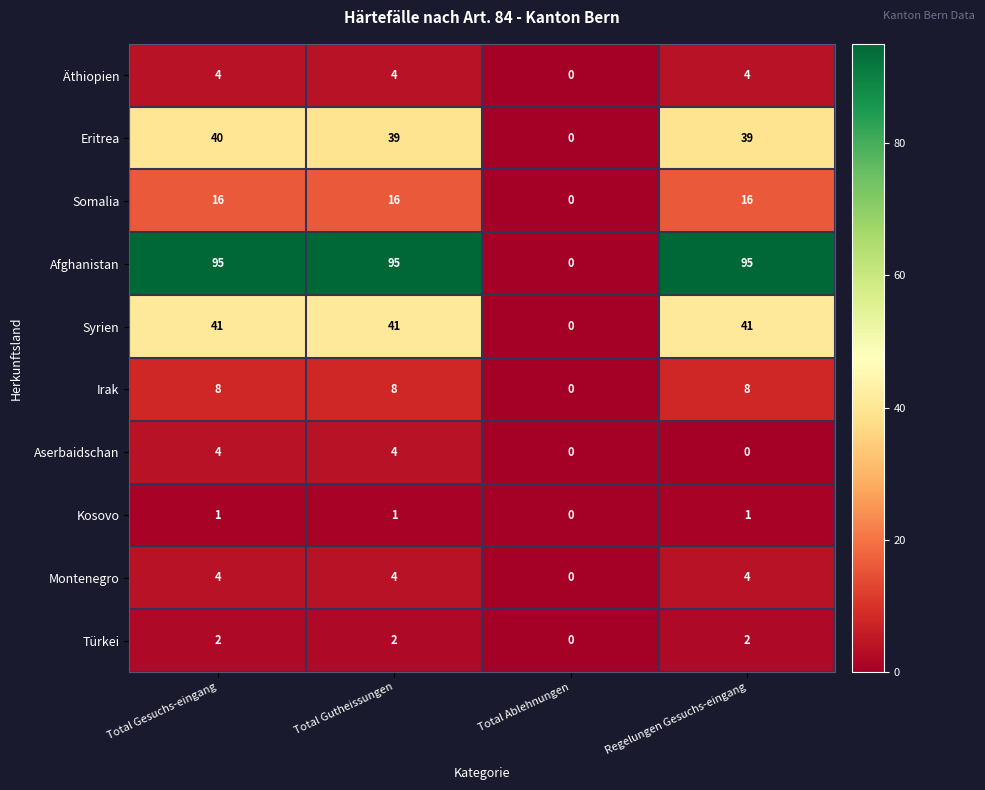

What is the average value of the Somalia series?

12